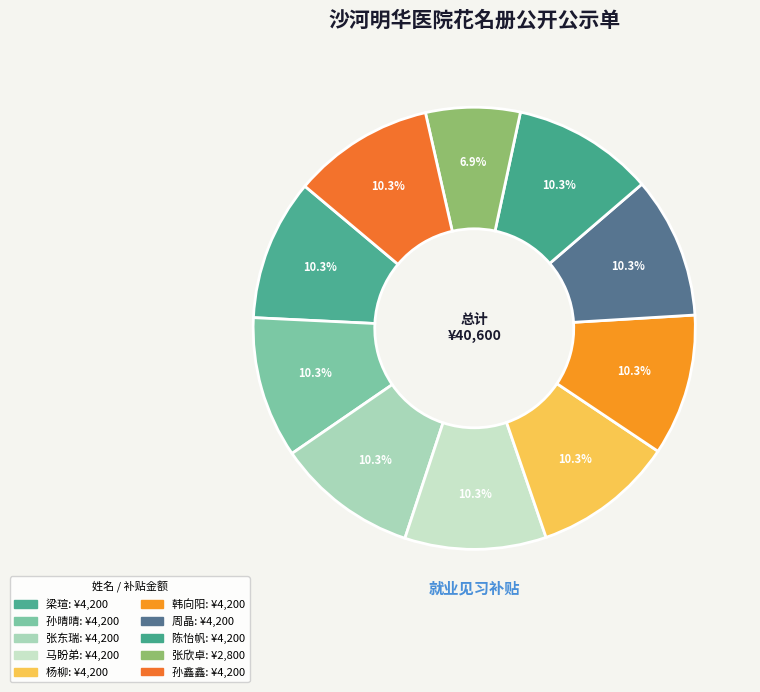

True or false: 韩向阳 accounts for 10% of the total.

True